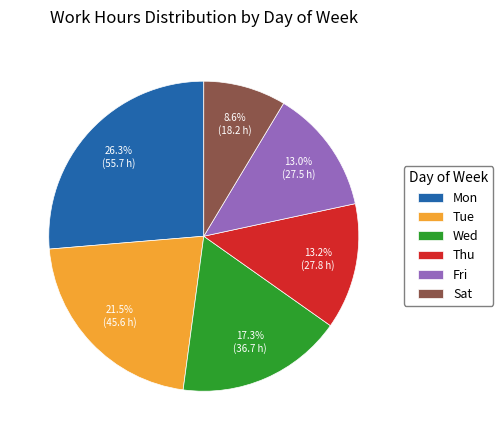

Does any single category account for the majority?

No